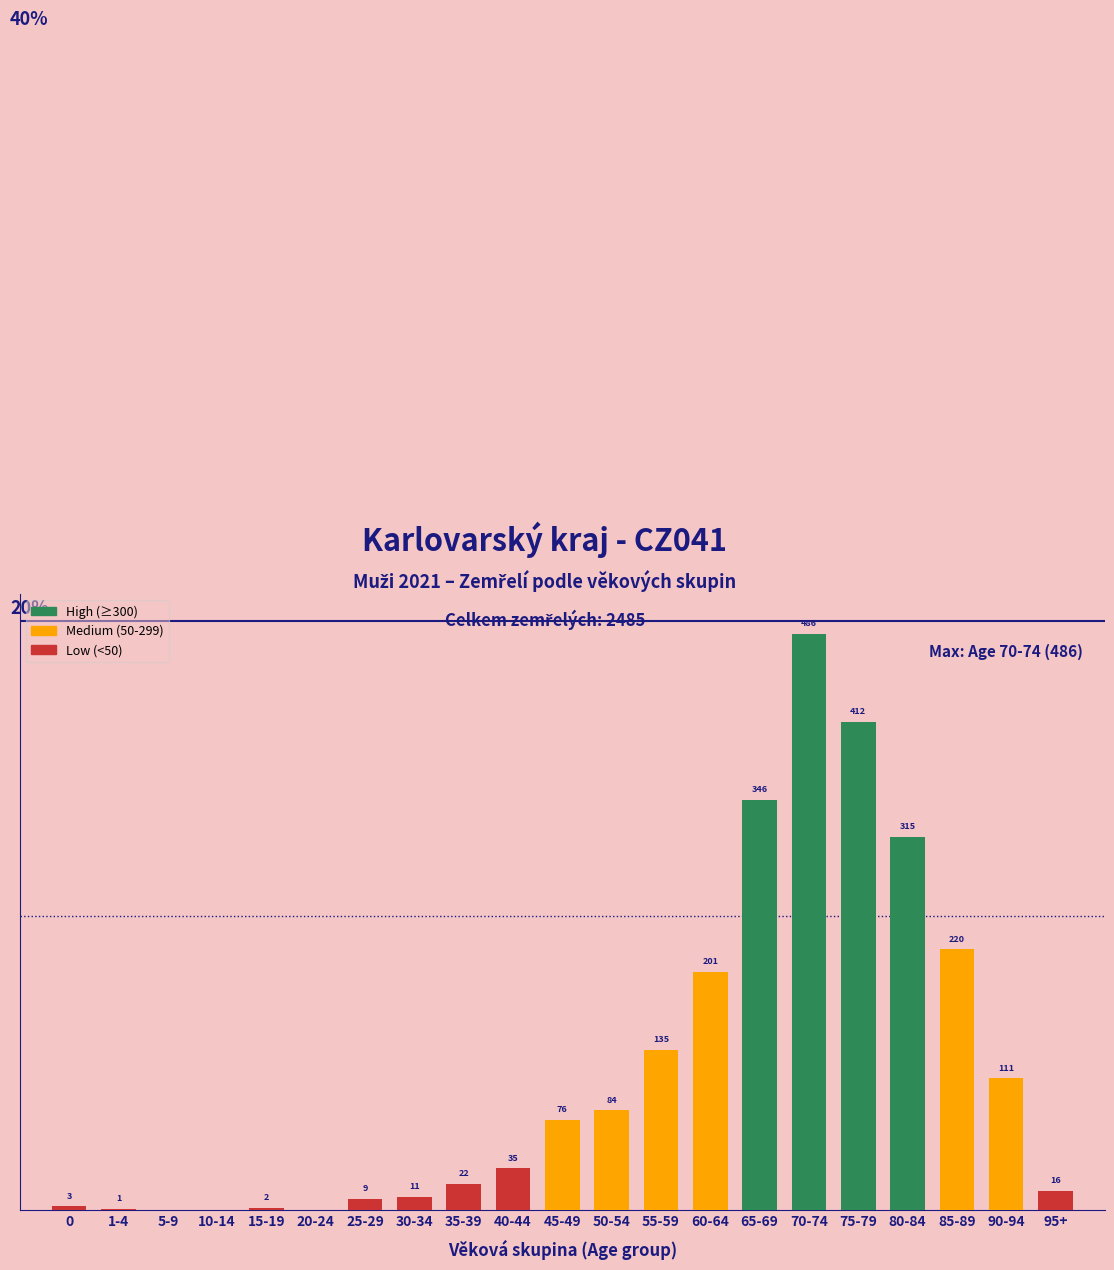

At which label is the value closest to 243?

85-89